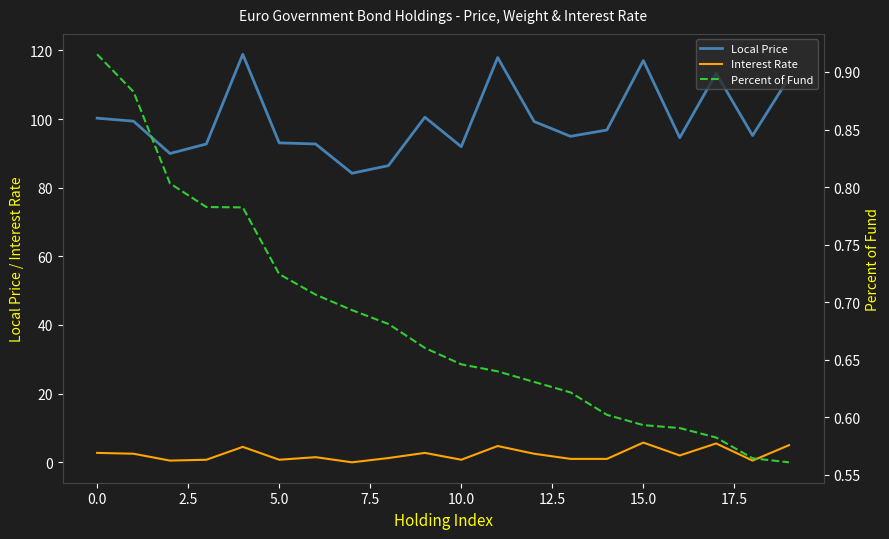

The value of Local Price at 0.0 is 25.9. True or false?

False